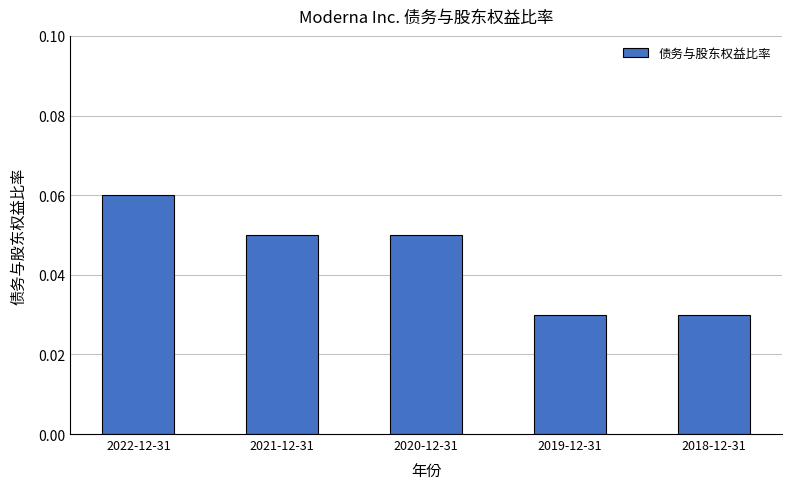

What position from the right is 2020-12-31?

3